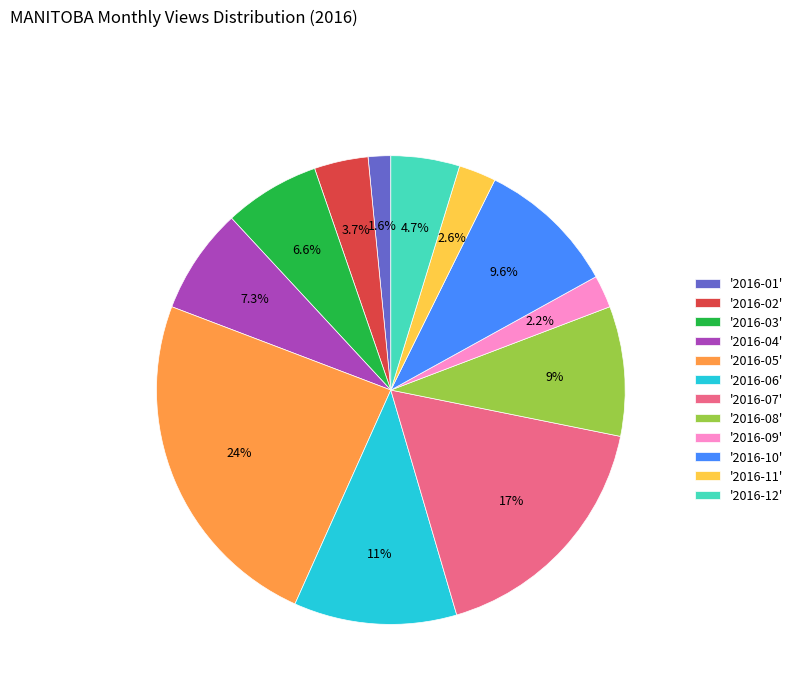

Does '2016-01' represent more than half of the total?

No